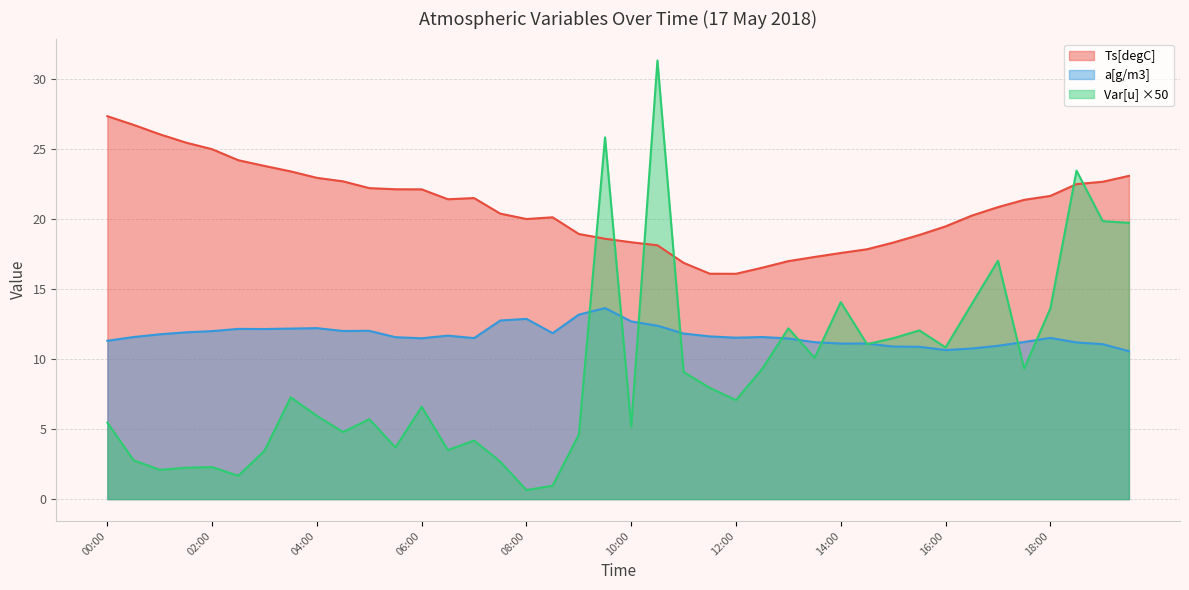

What is the sum of the a[g/m3] values at 09:00 and 07:00?

24.7